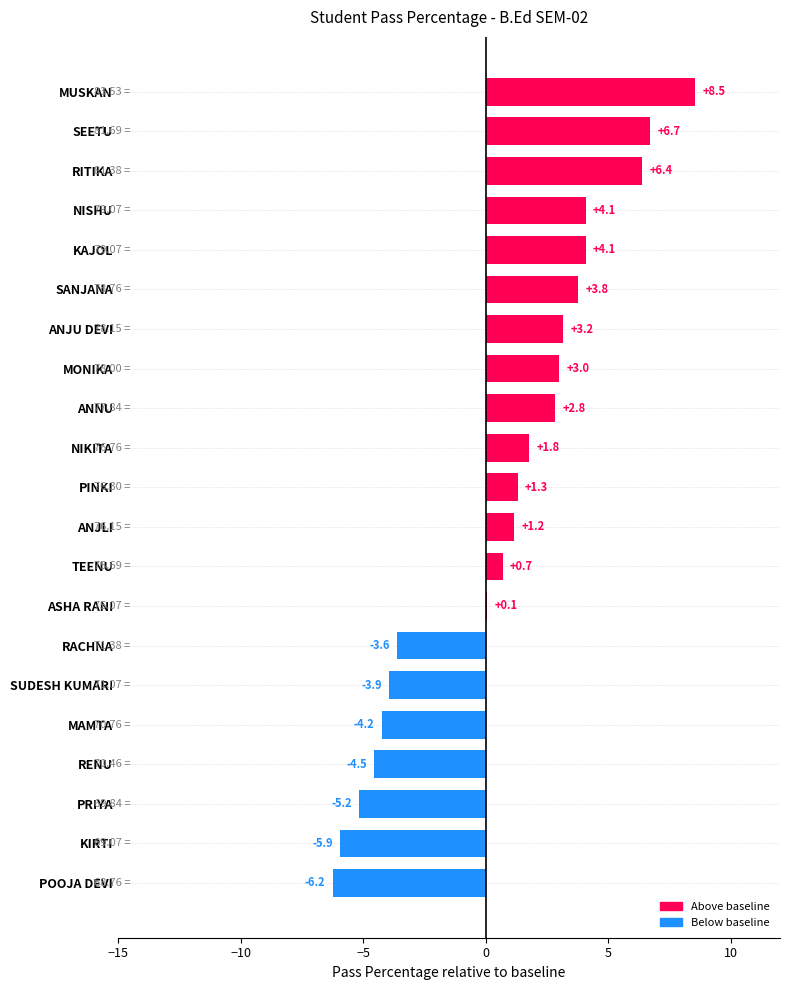

Where is the data nearest to the value 1?

ANJLI